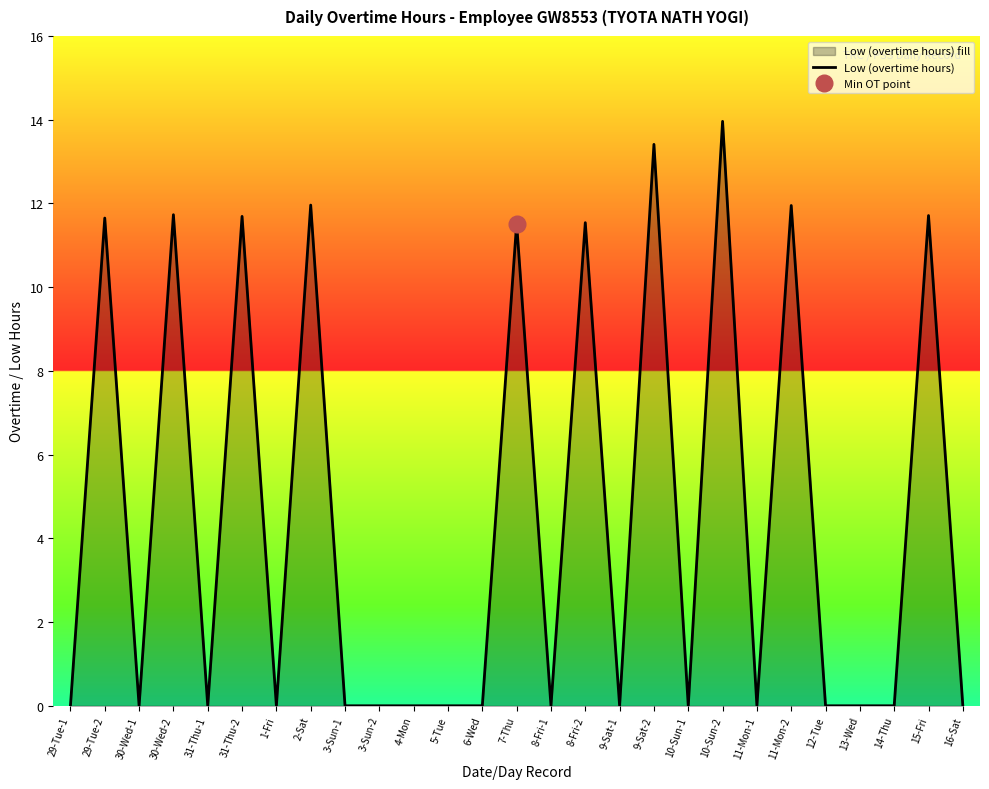

What is the average value?

4.5